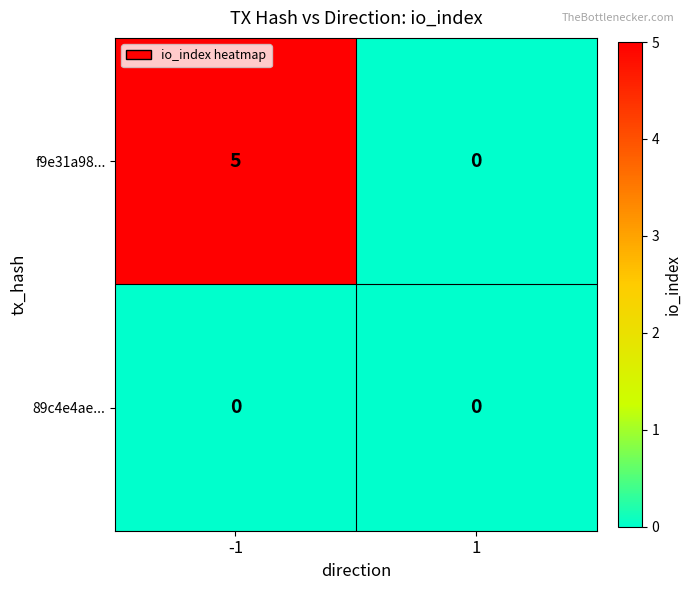

Which series has the largest total across all categories?

f9e31a98...